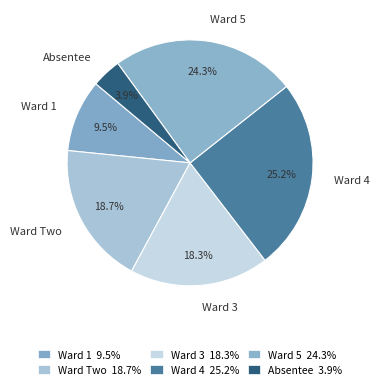

Which slice is the smallest?

Absentee